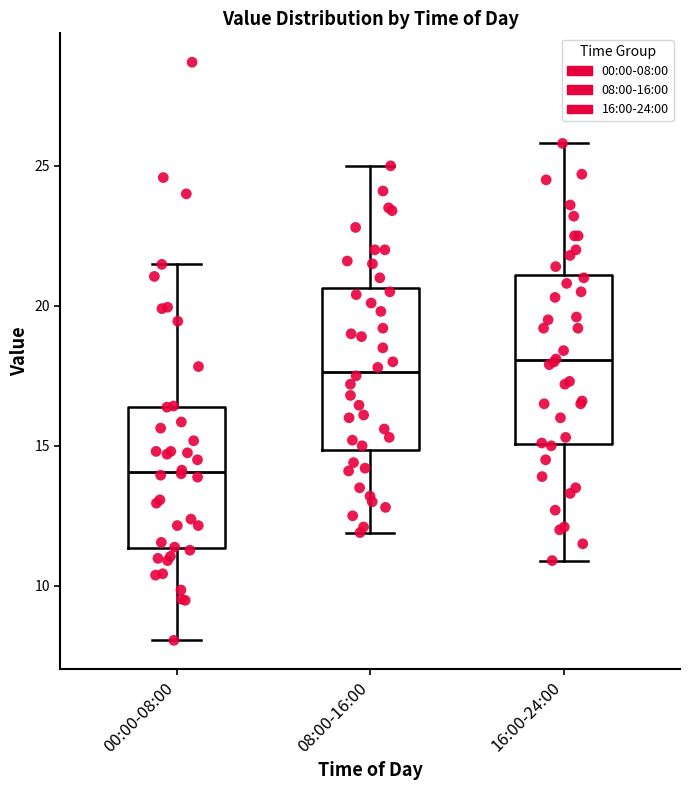

Reading left to right, transcribe this box plot: for each box, give where its median line is, the range the box spans, and where its two whiskers end, as read against the y-axis. The values are not printed on the chart, so give them approximately, as read against the axis.

00:00-08:00: median 14.0, box 11.5 to 16.5, whiskers 8.0 to 21.5
08:00-16:00: median 17.5, box 15.0 to 20.5, whiskers 12.0 to 25.0
16:00-24:00: median 18.0, box 15.0 to 21.0, whiskers 11.0 to 26.0